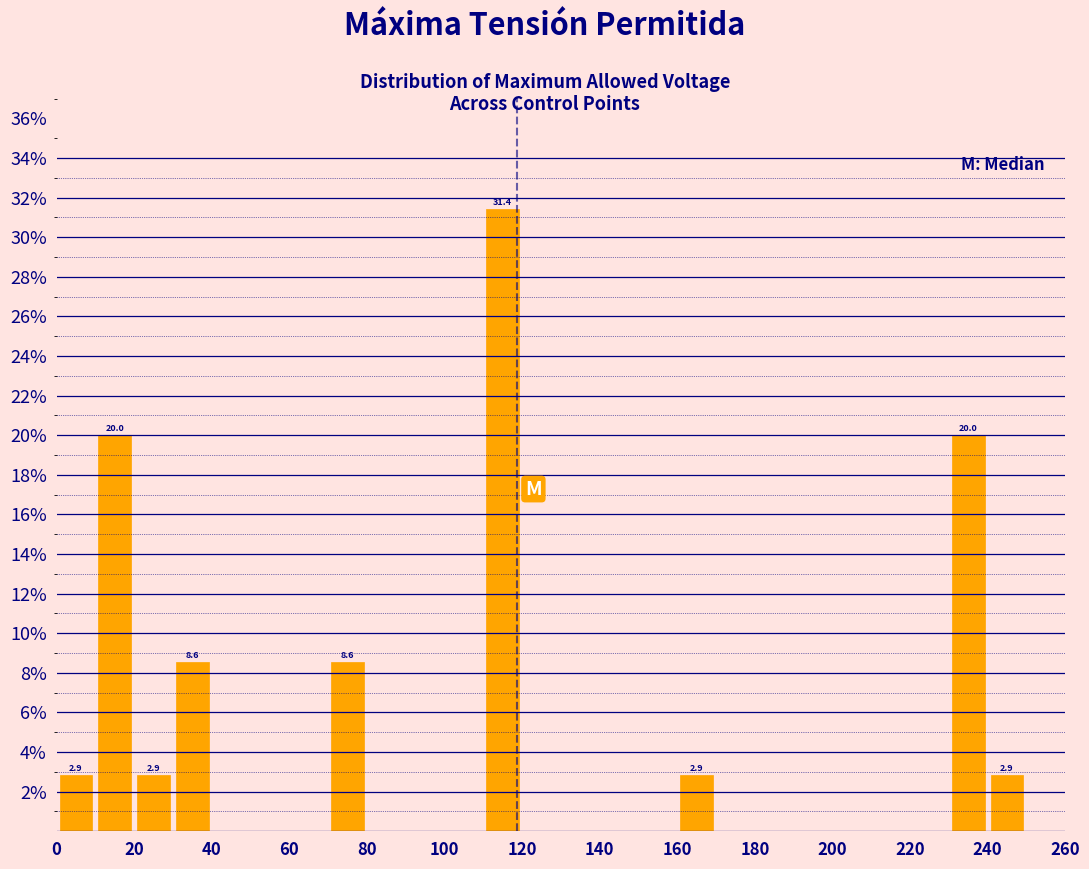

Which range on the x-axis has the tallest bar?

110 to 120